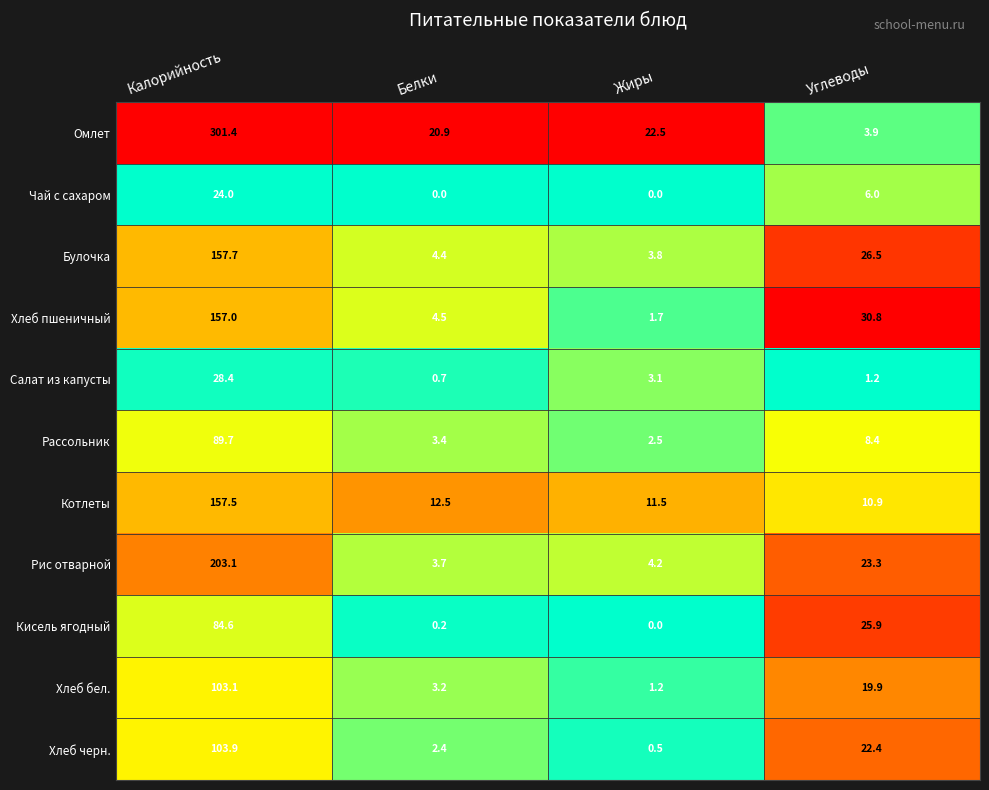

The Булочка series shows 1.8 at Жиры. True or false?

False